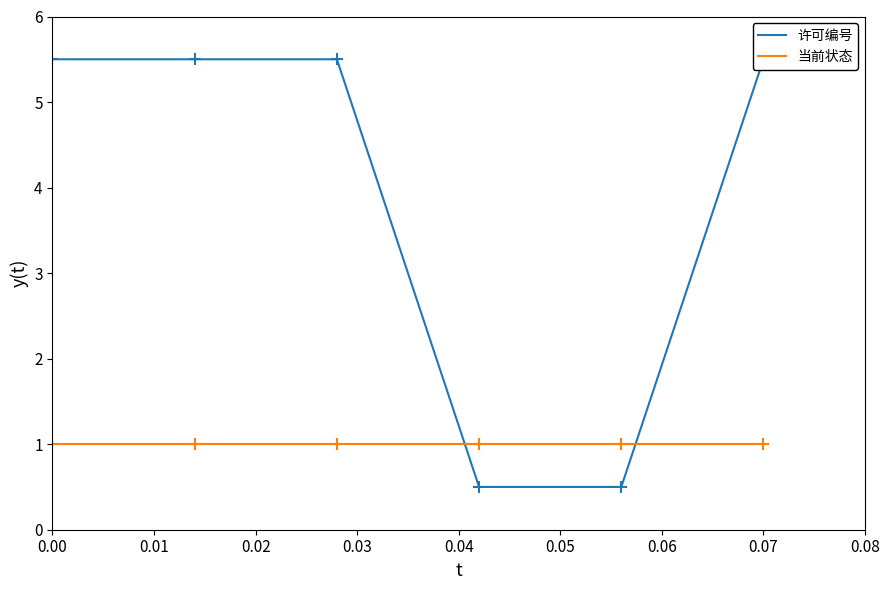

What is the greatest value displayed?

5.5